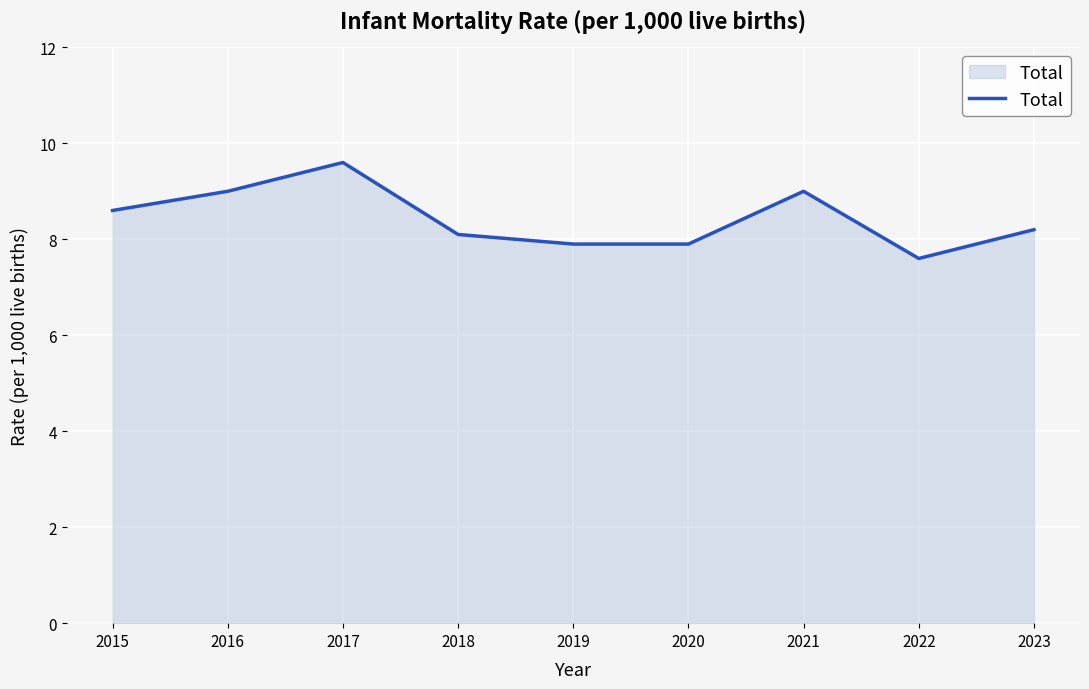

Which category has the lowest value across all series?

2022